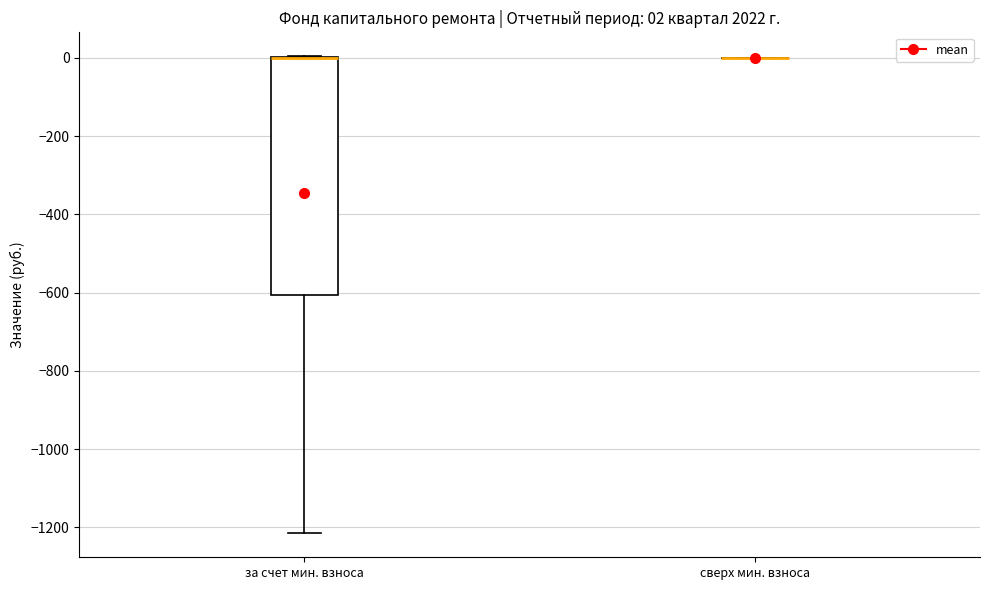

Comparing the boxes themselves (not the whiskers), which one is the tallest?

за счет мин. взноса